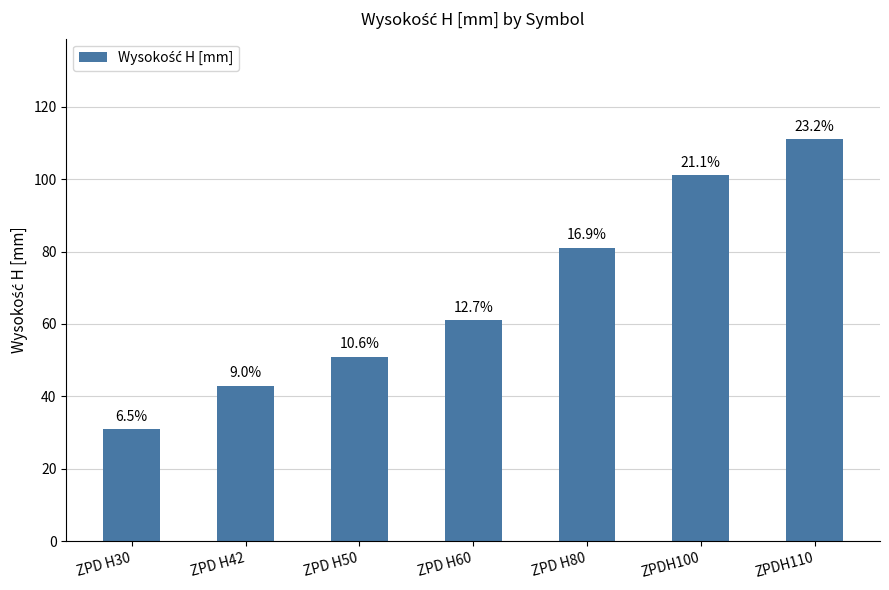

Where does the data first go above 61?

ZPD H80